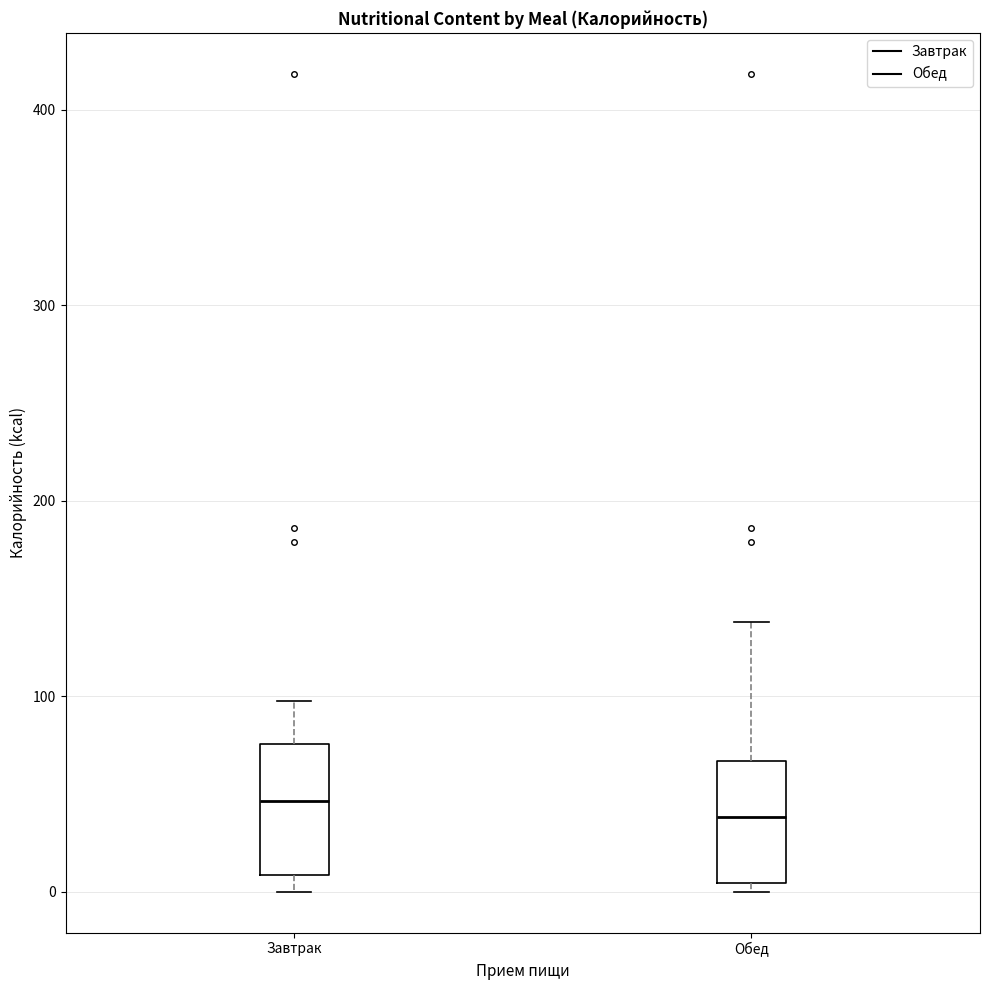

Where is the upper edge of the box for Обед on the y-axis? The values are not printed on the chart, so give them approximately, as read against the axis.

70